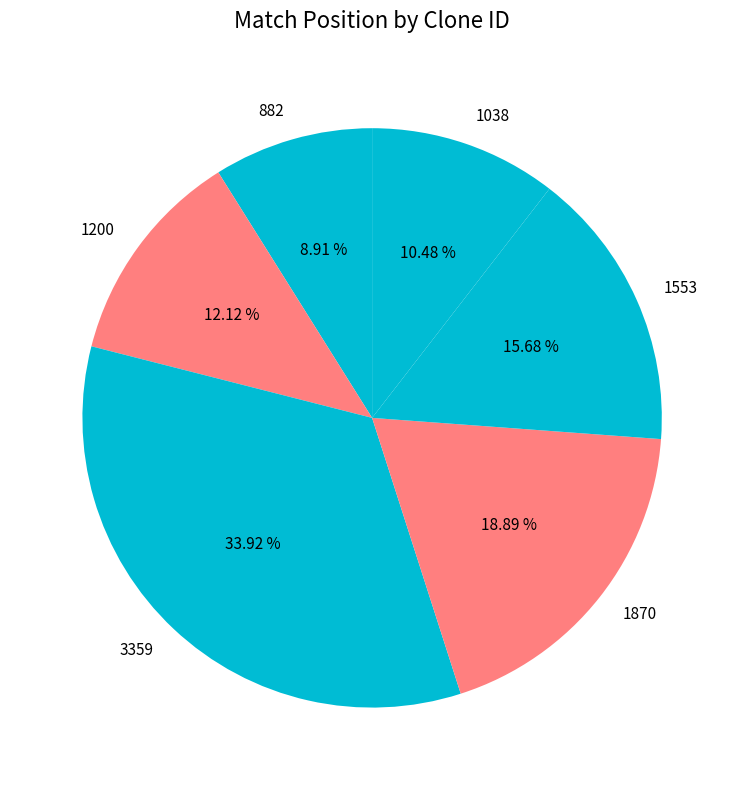

Do 3359 and 882 together represent more than half of the pie?

No